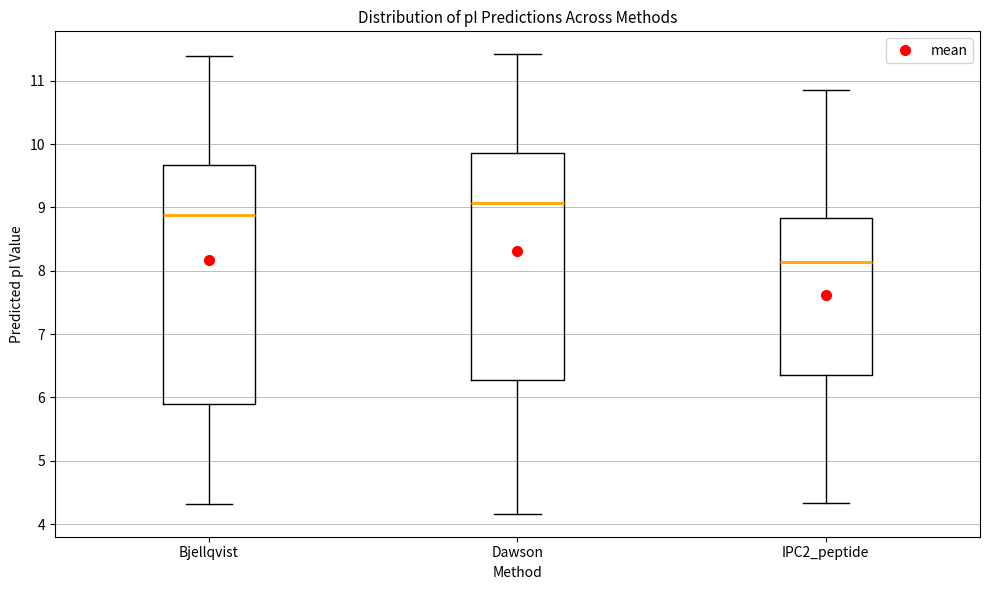

Reading left to right, transcribe this box plot: for each box, give where its median line is, the range the box spans, and where its two whiskers end, as read against the y-axis. The values are not printed on the chart, so give them approximately, as read against the axis.

Bjellqvist: median 8.9, box 5.9 to 9.7, whiskers 4.3 to 11.4
Dawson: median 9.1, box 6.3 to 9.9, whiskers 4.2 to 11.4
IPC2_peptide: median 8.1, box 6.4 to 8.8, whiskers 4.3 to 10.8